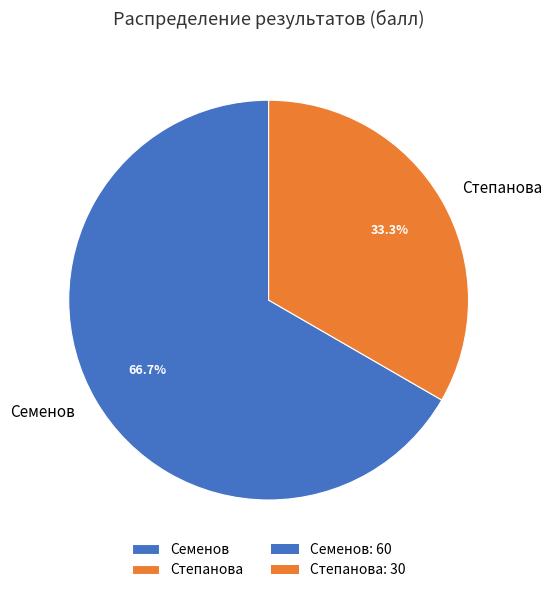

What is the largest slice in the pie chart?

Семенов